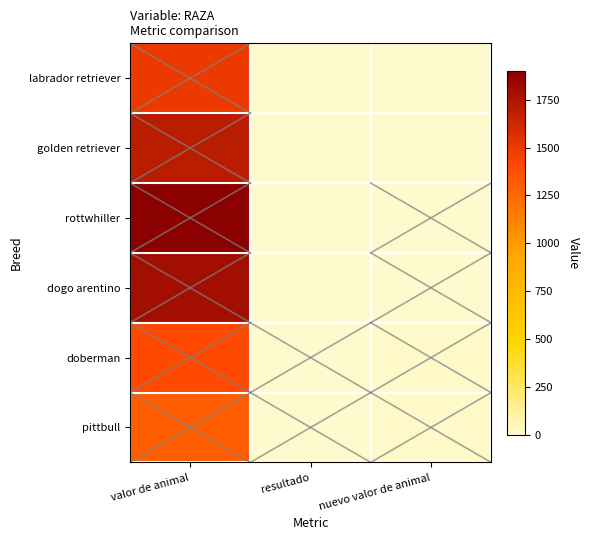

Which has a higher value, resultado or nuevo valor de animal?

nuevo valor de animal